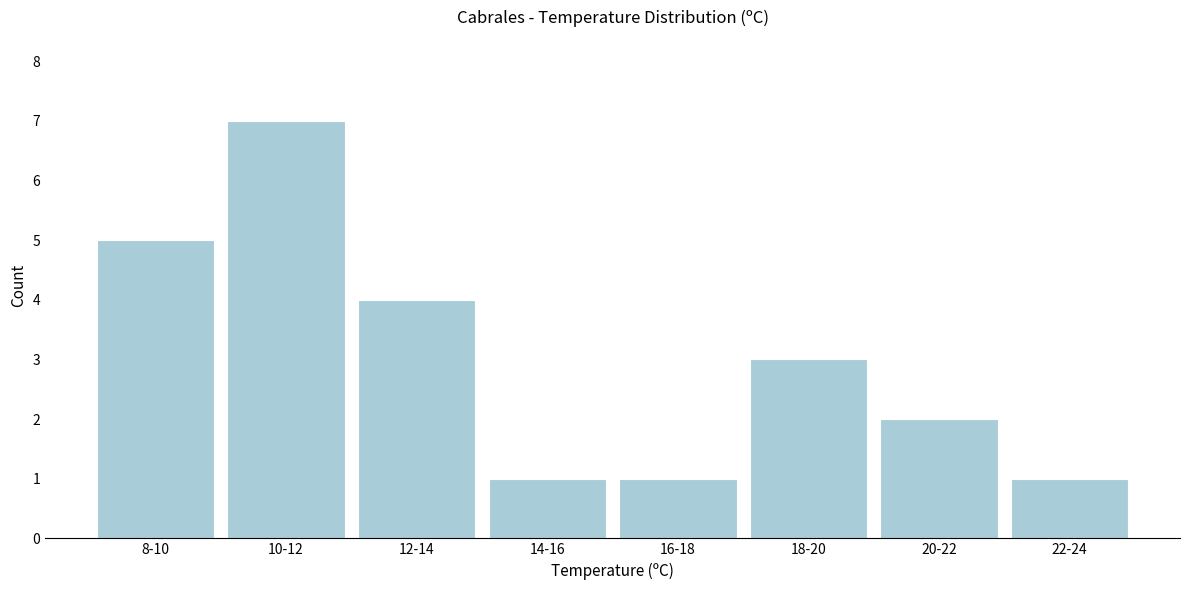

Reading right to left, transcribe all the data shown in this chart.

22-24=1	20-22=2	18-20=3	16-18=1	14-16=1	12-14=4	10-12=7	8-10=5